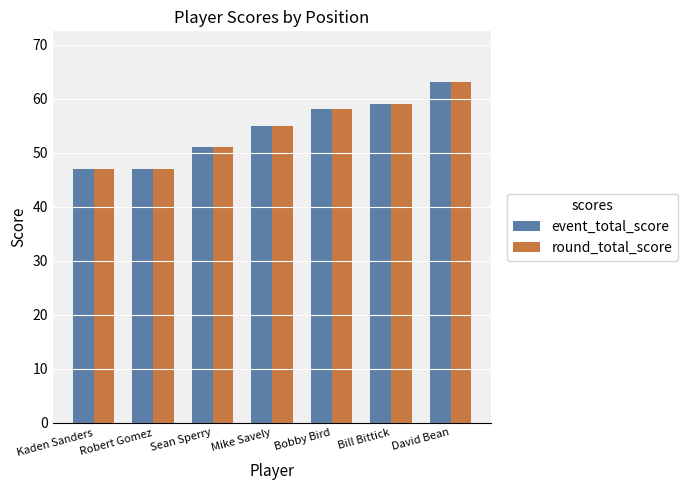

Reading left to right, list all the values displayed in this chart.

event_total_score: 47	47	51	55	58	59	63
round_total_score: 47	47	51	55	58	59	63